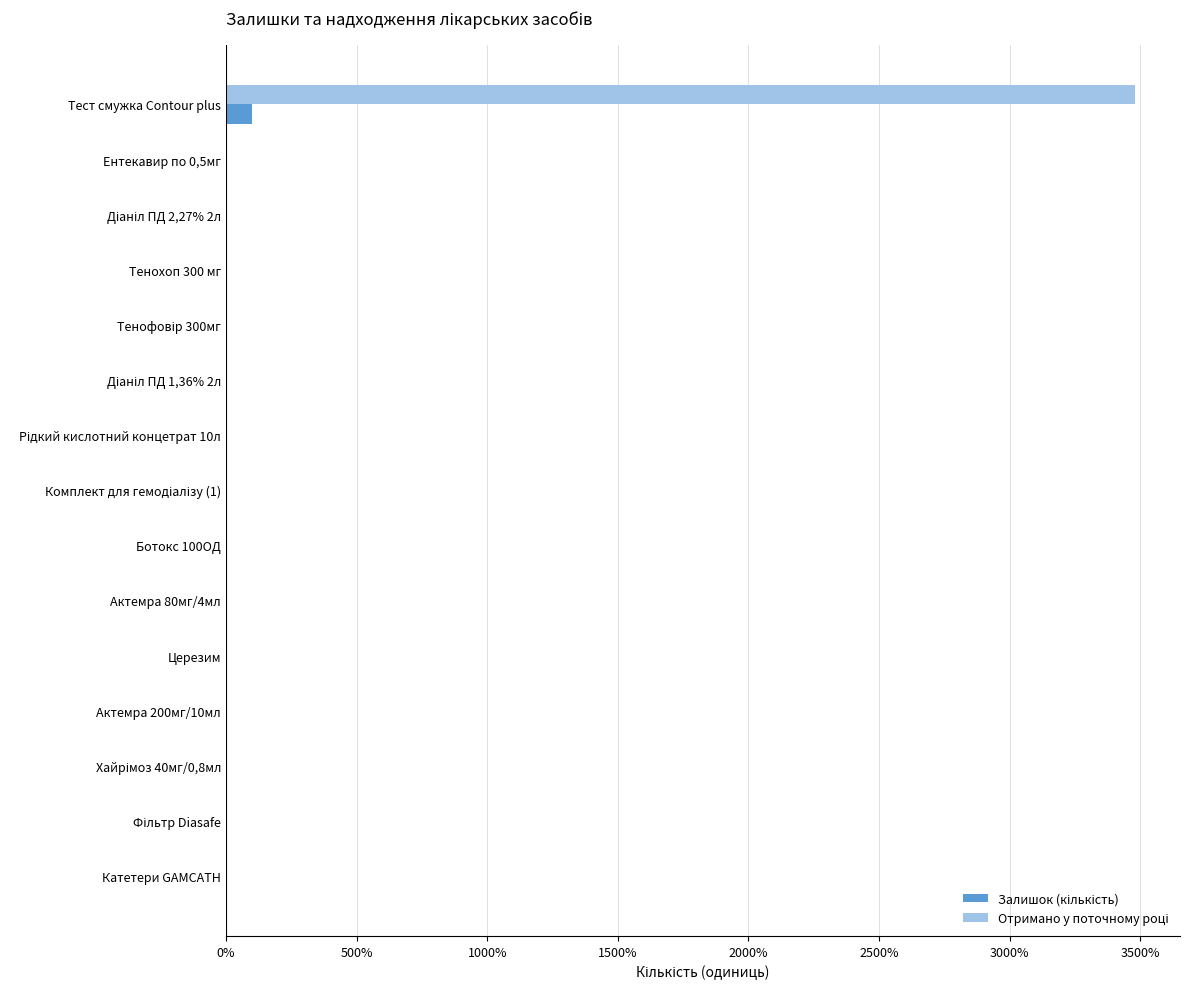

At which category does the chart reach its peak across all series?

Тест смужка Contour plus